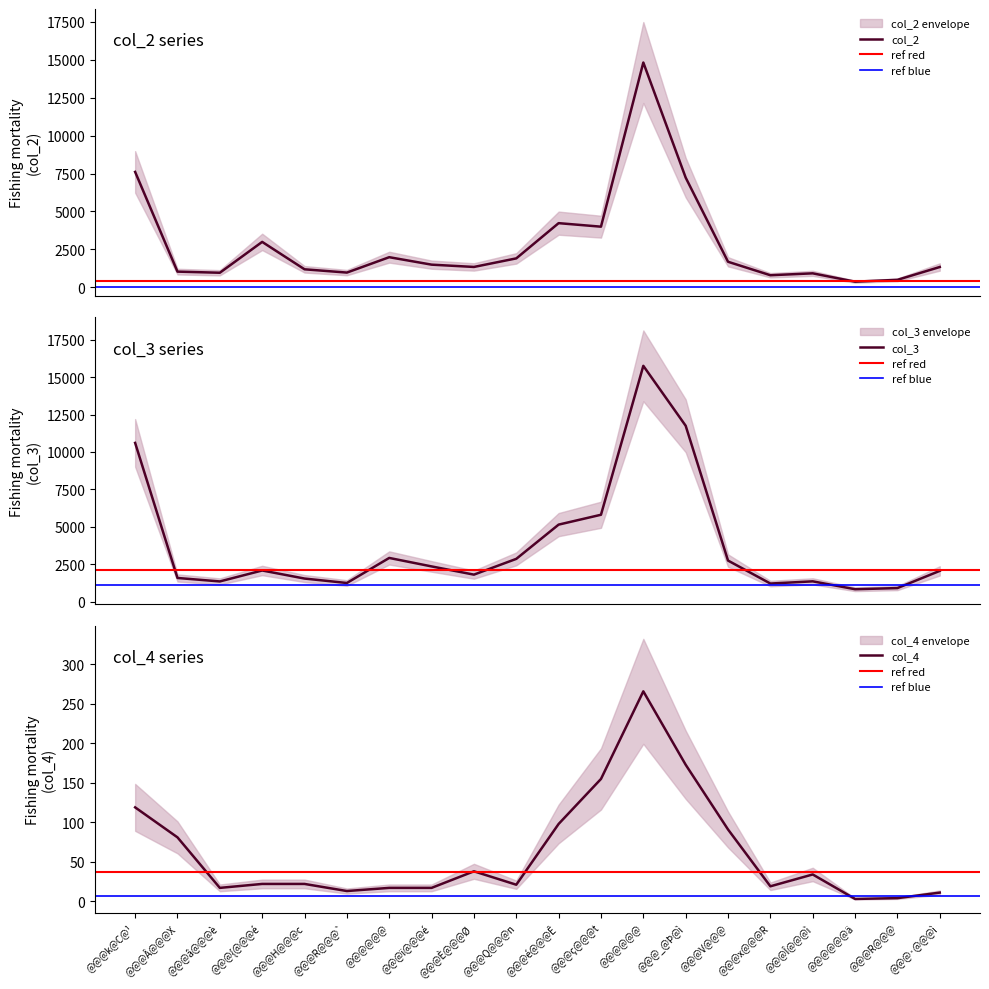

Reading right to left, transcribe all the data shown in this chart.

col_2: 1344	499	378	927	802	1689	7232	14811	4000	4232	1912	1348	1499	1990	977	1193	2998	966	1040	7607
col_3: 2066	917	841	1367	1220	2754	11751	15750	5811	5153	2867	1815	2363	2929	1257	1553	2092	1361	1592	10607
col_4: 11	4	3	34	19	91	173	266	155	98	21	38	17	17	13	22	22	17	81	119